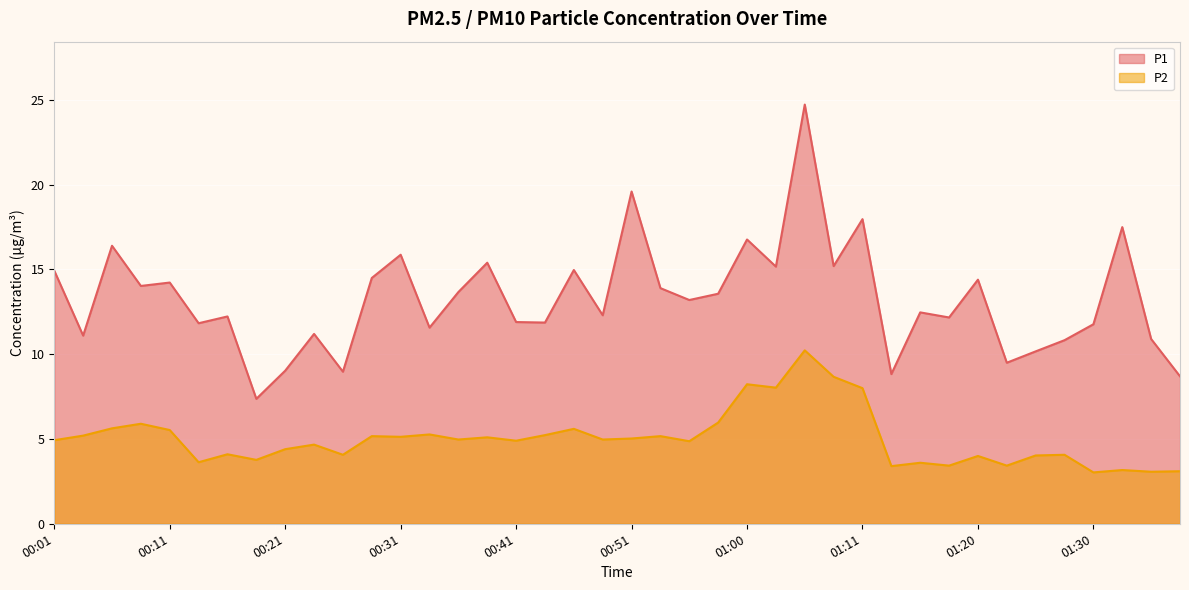

What is the sum of the P1 values at 01:28 and 00:14?

22.7